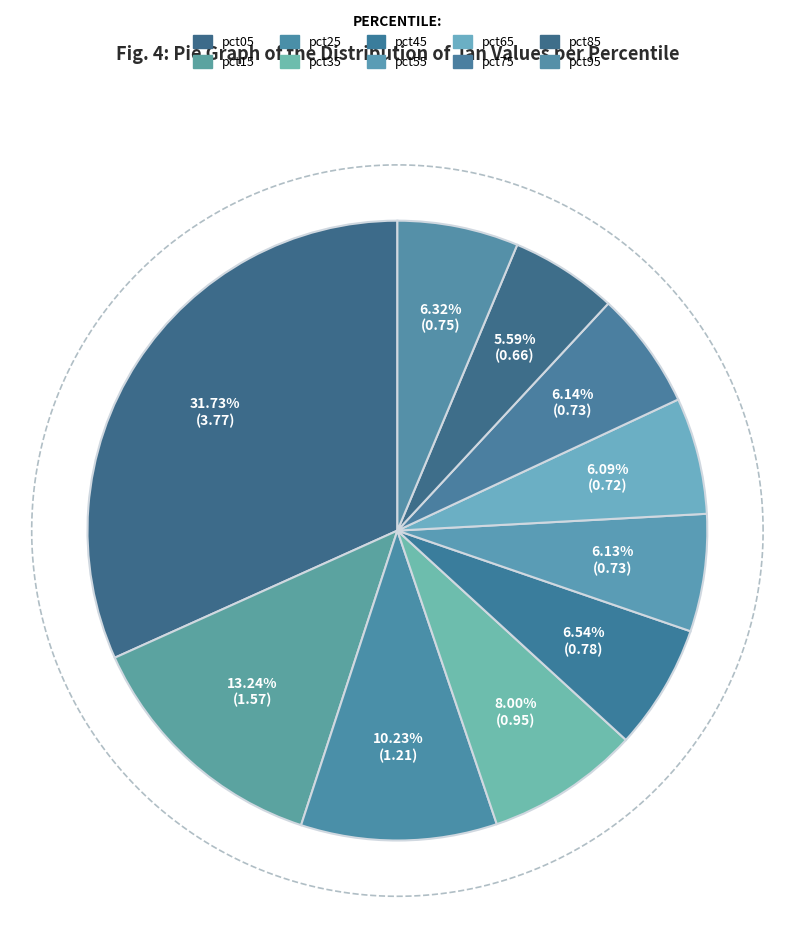

Is it true that pct95 is 6% of the pie?

True